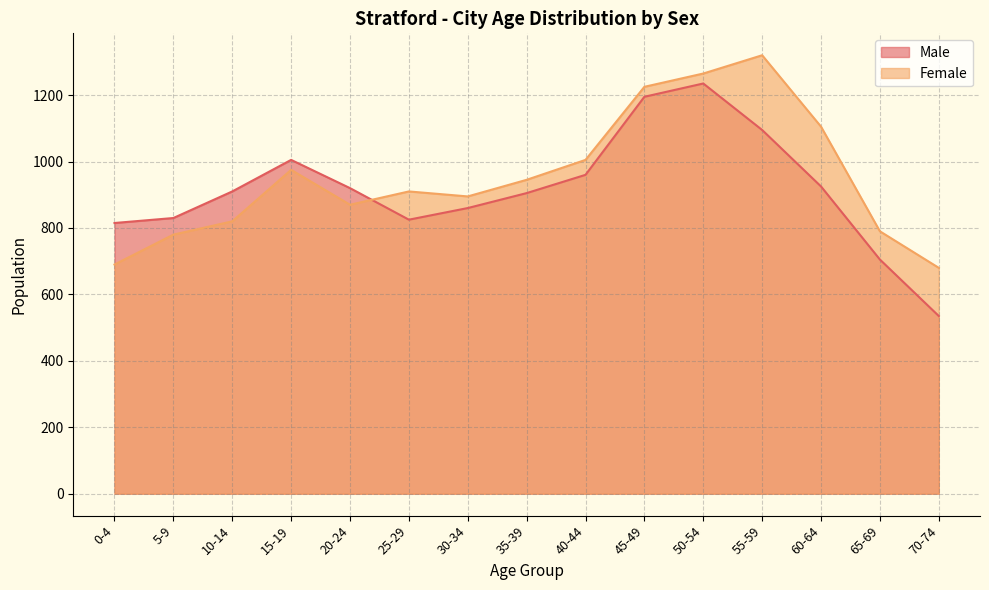

At how many categories does at least one series exceed 795?

13